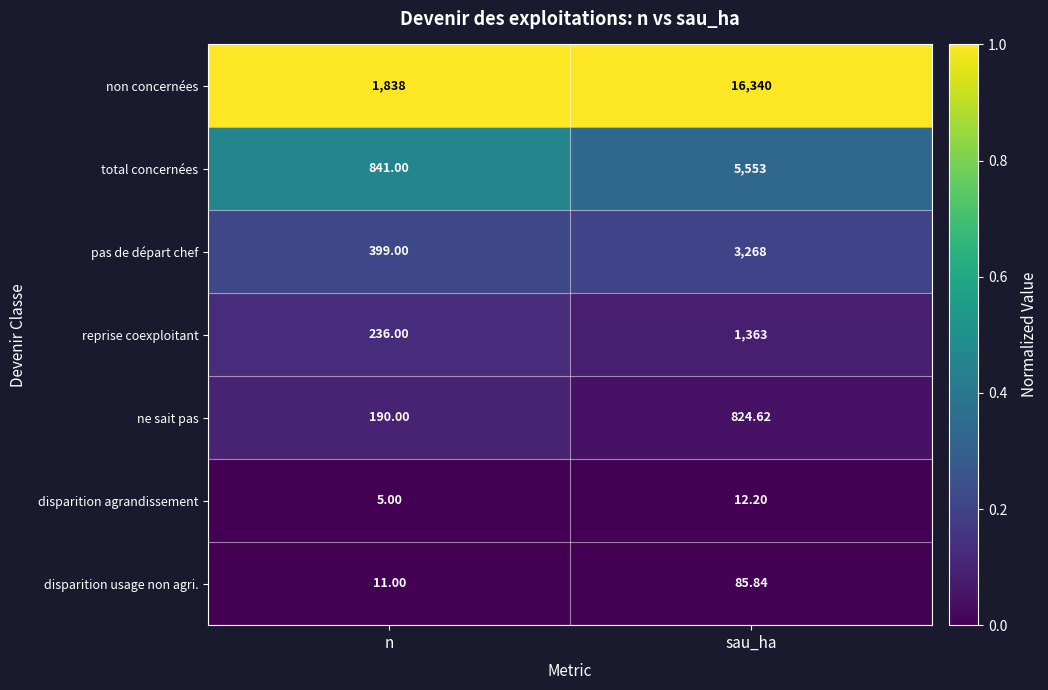

At which label is disparition agrandissement closest to 8?

n